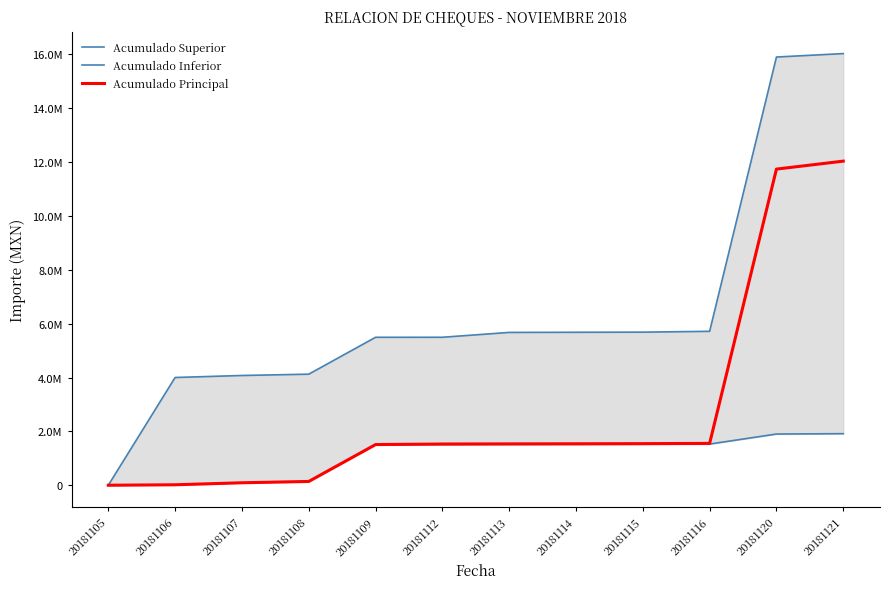

Reading left to right, extract all data points from this chart.

Acumulado Superior: 4078.0	4004078.0	4078318.0	4127246.8	5496647.8	5497517.8	5677517.8	5682517.8	5687517.8	5718137.9	15901679.2	16029332.6
Acumulado Inferior: 1903.0	18799.0	93039.0	141967.8	1511368.8	1514407.8	1519407.8	1522539.8	1527539.8	1532855.8	1904784.6	1918116.9
Acumulado Principal: 4078.0	20974.0	95214.0	144142.8	1513543.8	1534351.8	1539351.8	1543063.8	1548063.8	1557463.8	11741005.1	12036264.4